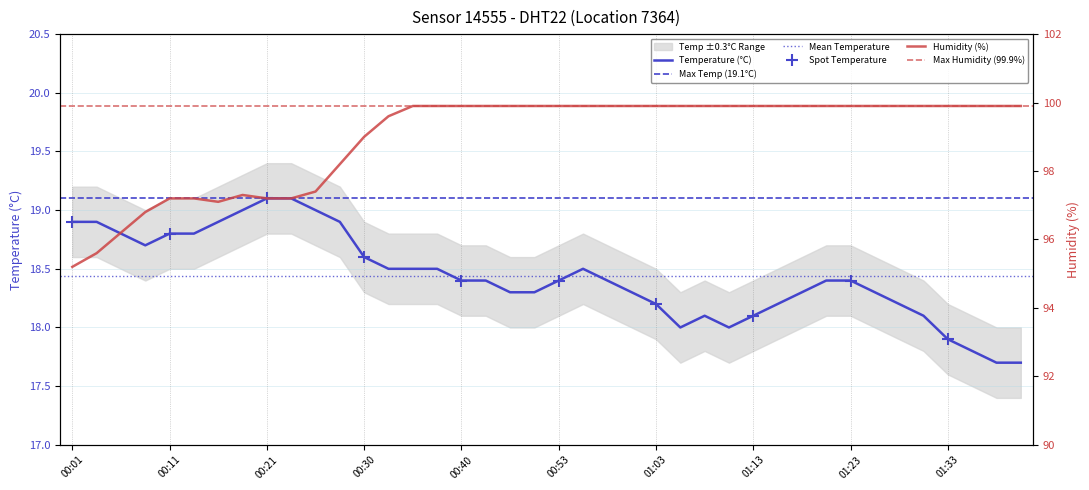

Which has a higher value, 01:31 or 01:33?

01:31